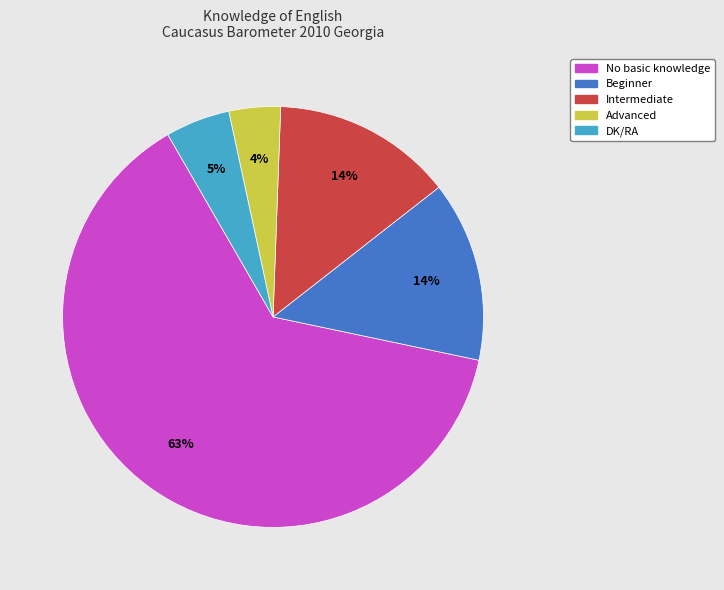

Does No basic knowledge account for over 50% of the chart?

Yes